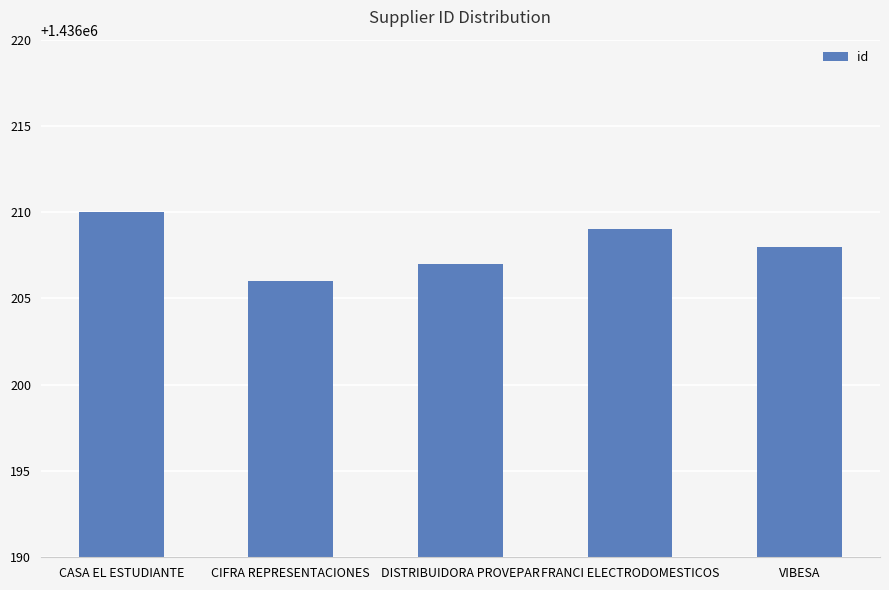

Reading left to right, transcribe all the data shown in this chart.

1436210	1436206	1436207	1436209	1436208